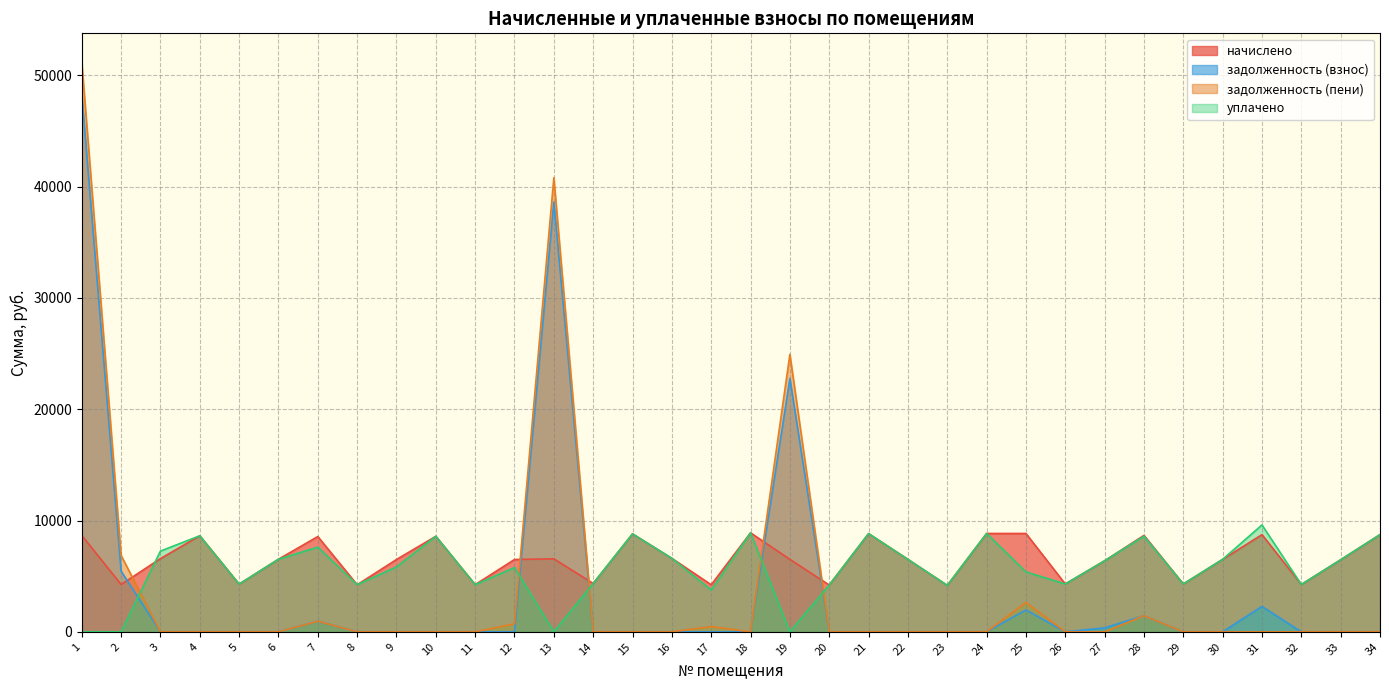

Which series has the widest spread of values?

задолженность (пени)